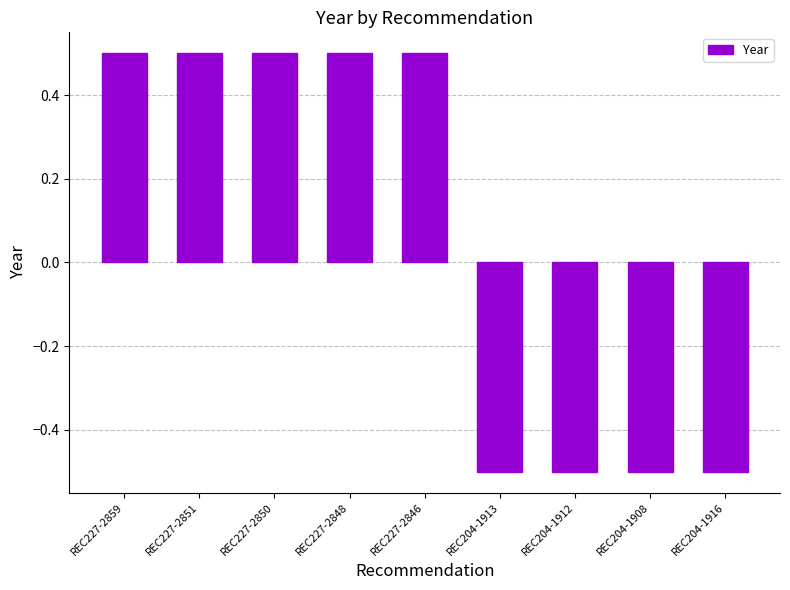

What is the maximum value shown in the chart?

0.5